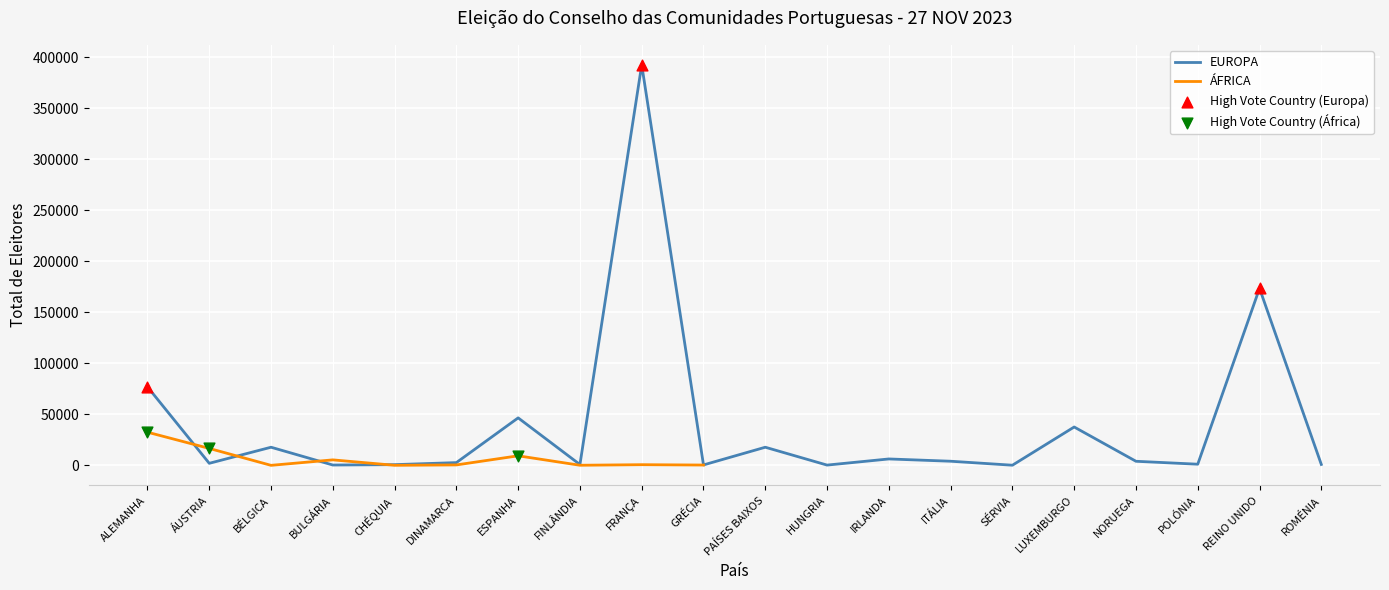

Which series contains the highest Y value?

EUROPA